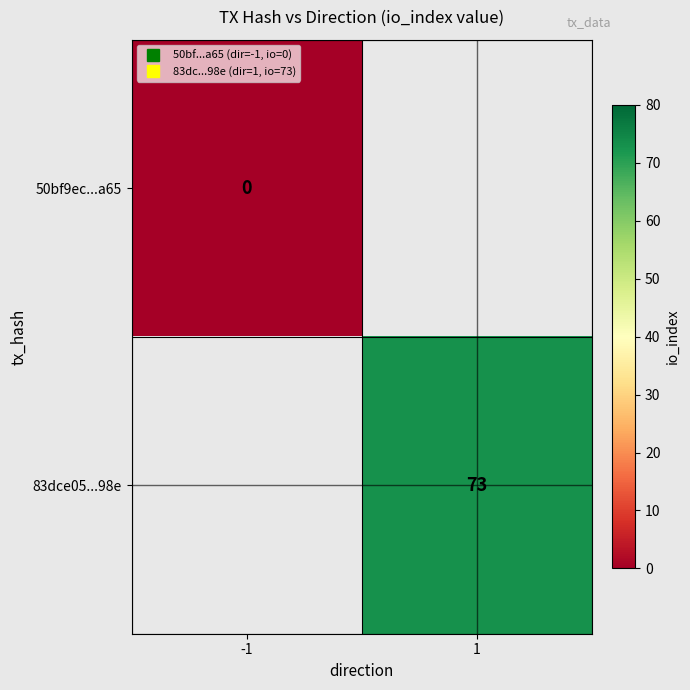

What is the sum of all 83dce05...98e values?

73